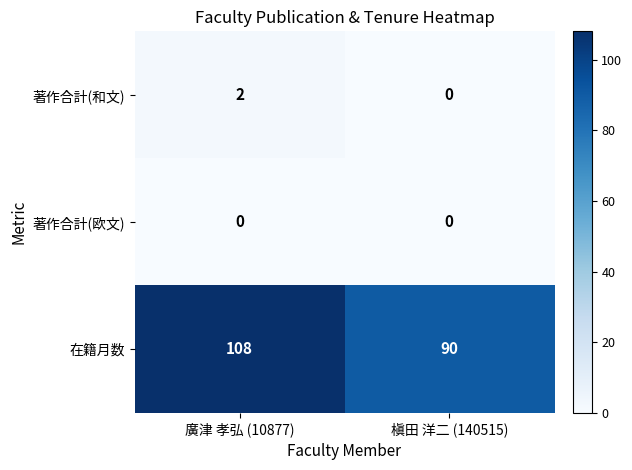

What is the difference between the 在籍月数 values at 槇田 洋二 (140515) and 廣津 孝弘 (10877)?

18